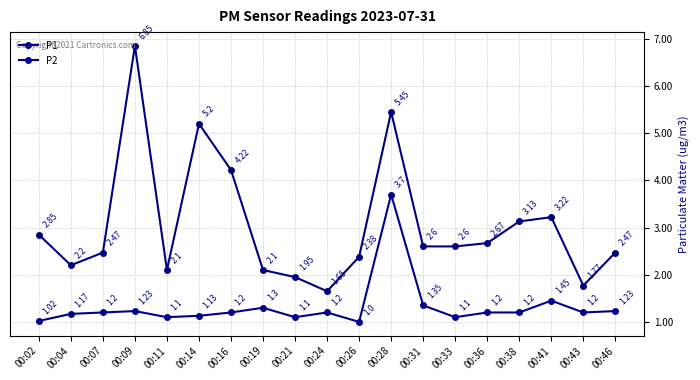

List the series in order of their peak value, highest first.

P1, P2